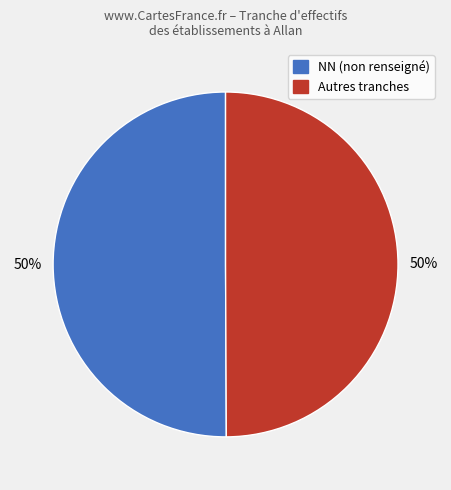

To the nearest percent, what is the average slice percentage?

50%